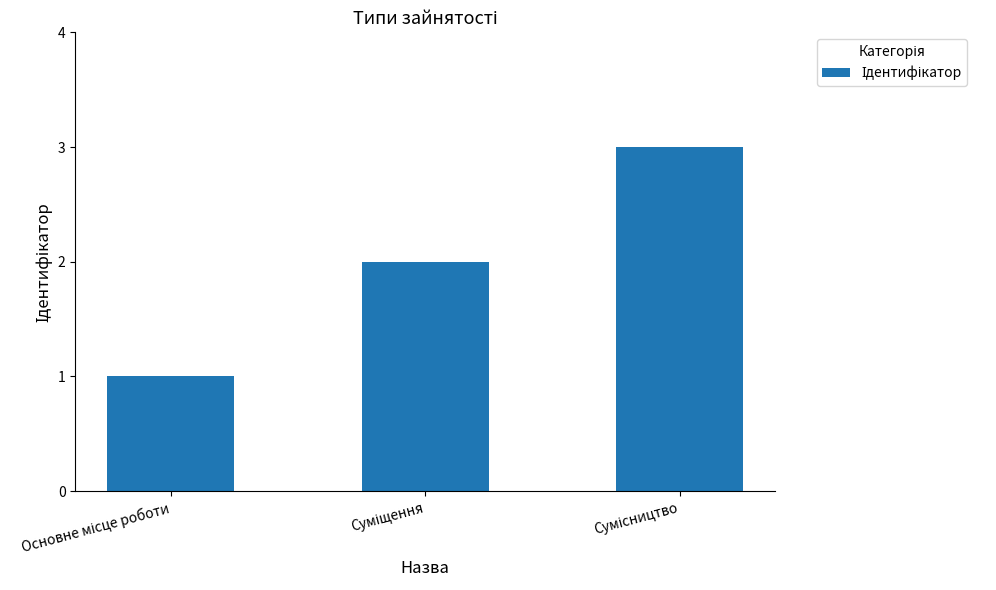

What is the sum of all values?

6